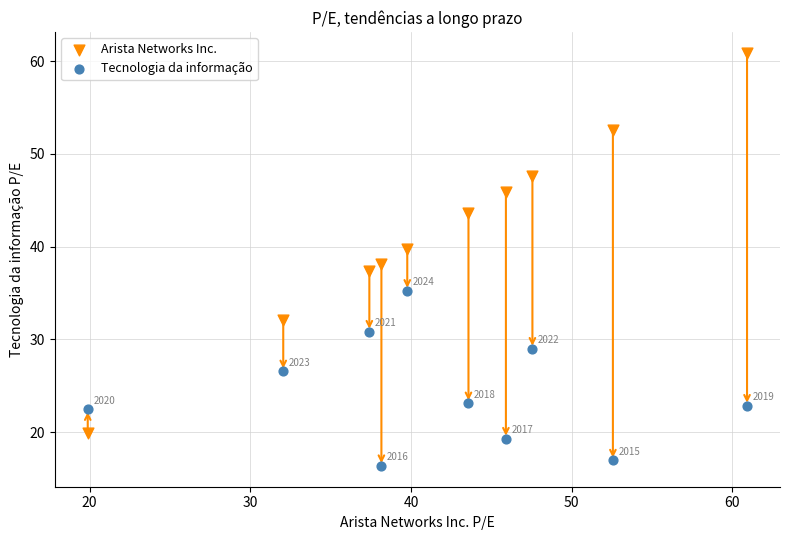

Which series contains the lowest Y value?

Tecnologia da informação